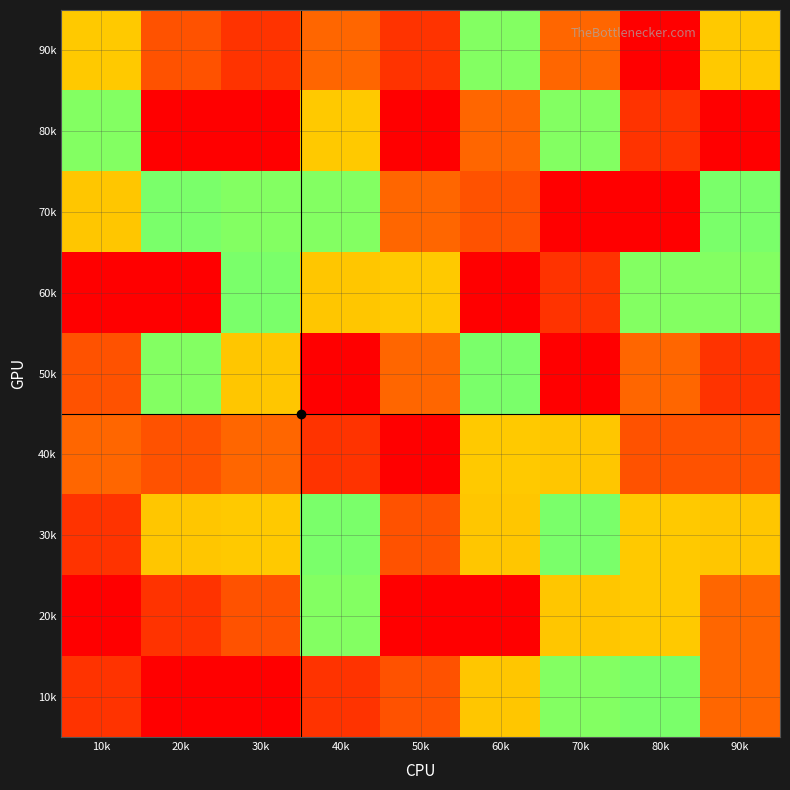

Reading right to left, list all the values displayed in this chart.

10k: 90k=3	80k=5	70k=6	60k=4	50k=8	40k=2	30k=9	20k=1	10k=2
20k: 90k=3	80k=7	70k=4	60k=1	50k=9	40k=6	30k=8	20k=2	10k=1
30k: 90k=4	80k=7	70k=5	60k=4	50k=8	40k=5	30k=7	20k=4	10k=2
40k: 90k=8	80k=8	70k=4	60k=7	50k=1	40k=2	30k=3	20k=8	10k=3
50k: 90k=2	80k=3	70k=9	60k=5	50k=3	40k=9	30k=4	20k=6	10k=8
60k: 90k=6	80k=6	70k=2	60k=9	50k=7	40k=4	30k=5	20k=1	10k=9
70k: 90k=5	80k=9	70k=1	60k=8	50k=3	40k=6	30k=6	20k=5	10k=4
80k: 90k=1	80k=2	70k=6	60k=3	50k=9	40k=7	30k=1	20k=9	10k=6
90k: 90k=7	80k=1	70k=3	60k=6	50k=2	40k=3	30k=2	20k=8	10k=7